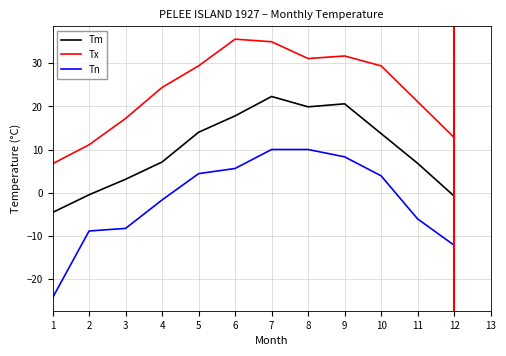

Count the number of data series in this chart.

3